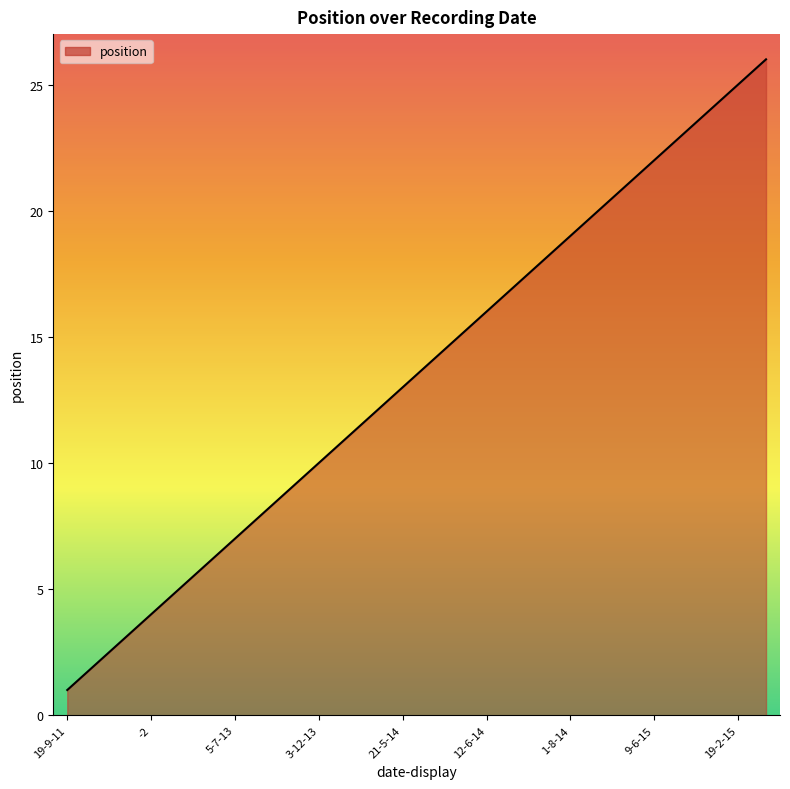

What is the maximum value shown in the chart?

26